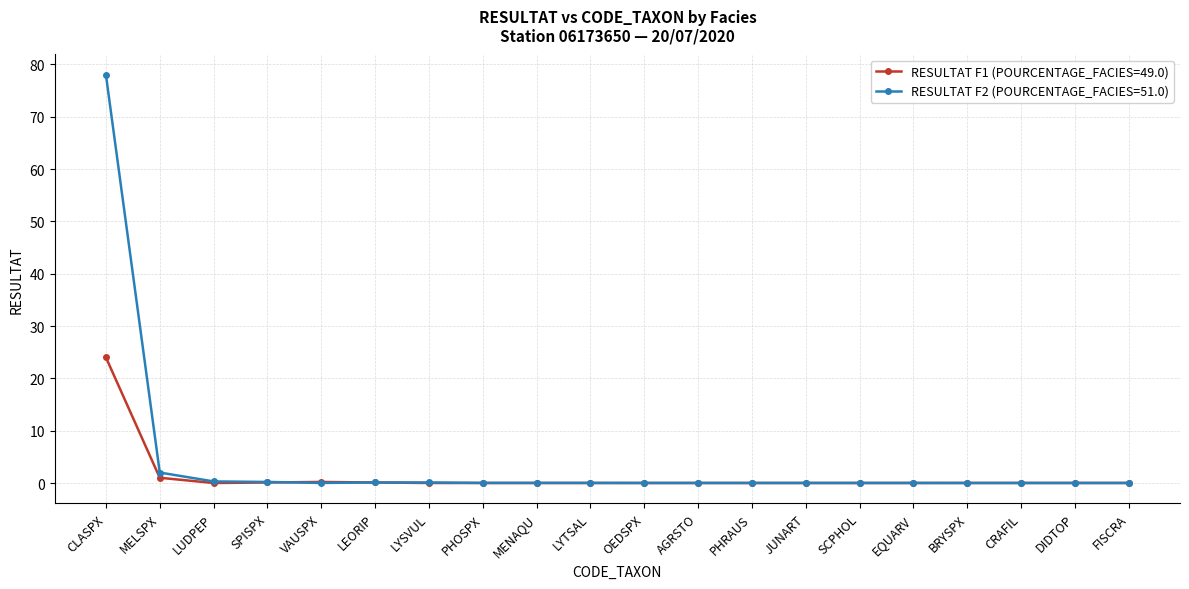

What is the greatest value displayed?

78.0